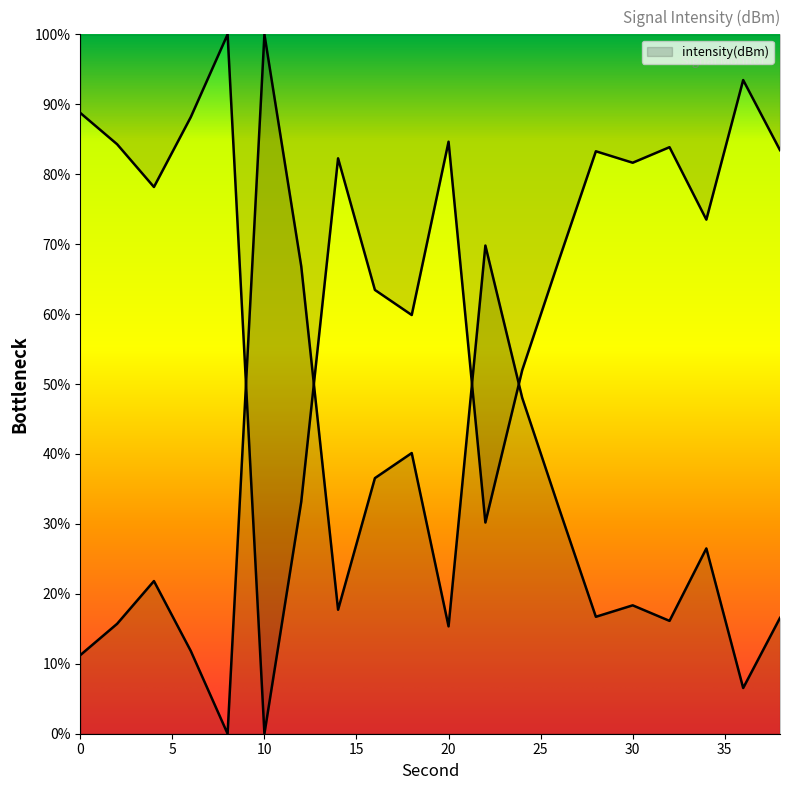

Between 22 and 26, which is larger?

22